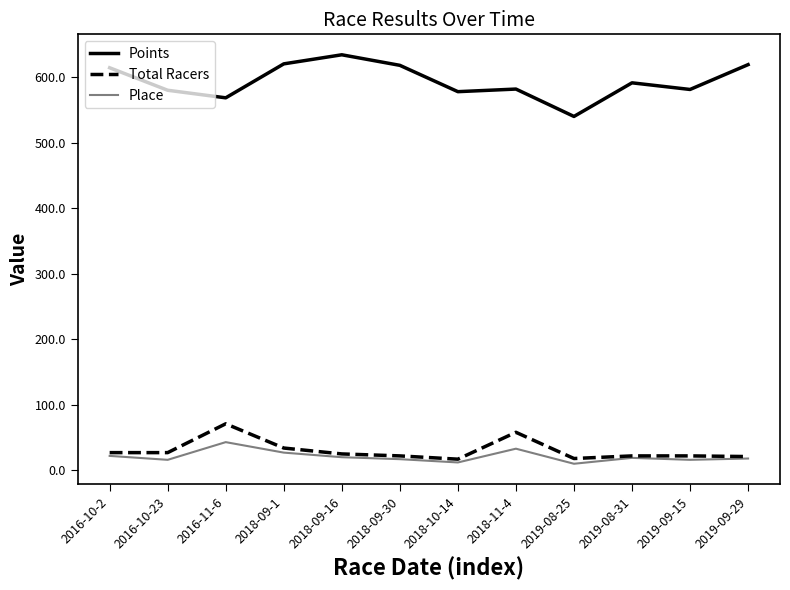

What are all the series names shown in the legend?

Points, Total Racers, Place